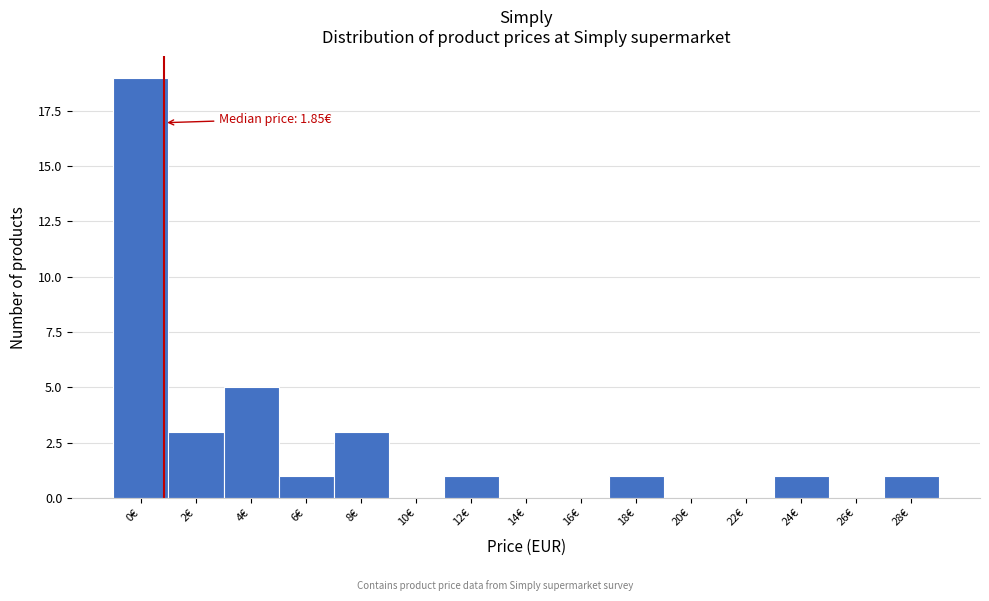

Reading left to right, transcribe all the data shown in this chart.

0€=19	2€=3	4€=5	6€=1	8€=3	10€=0	12€=1	14€=0	16€=0	18€=1	20€=0	22€=0	24€=1	26€=0	28€=1